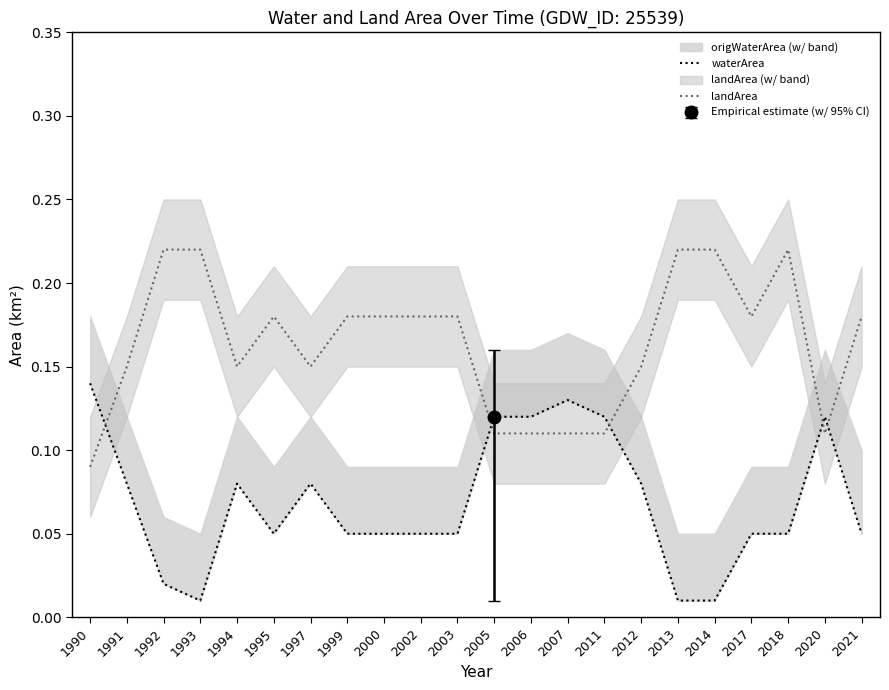

Which category has the lowest value in the landArea series?

1990